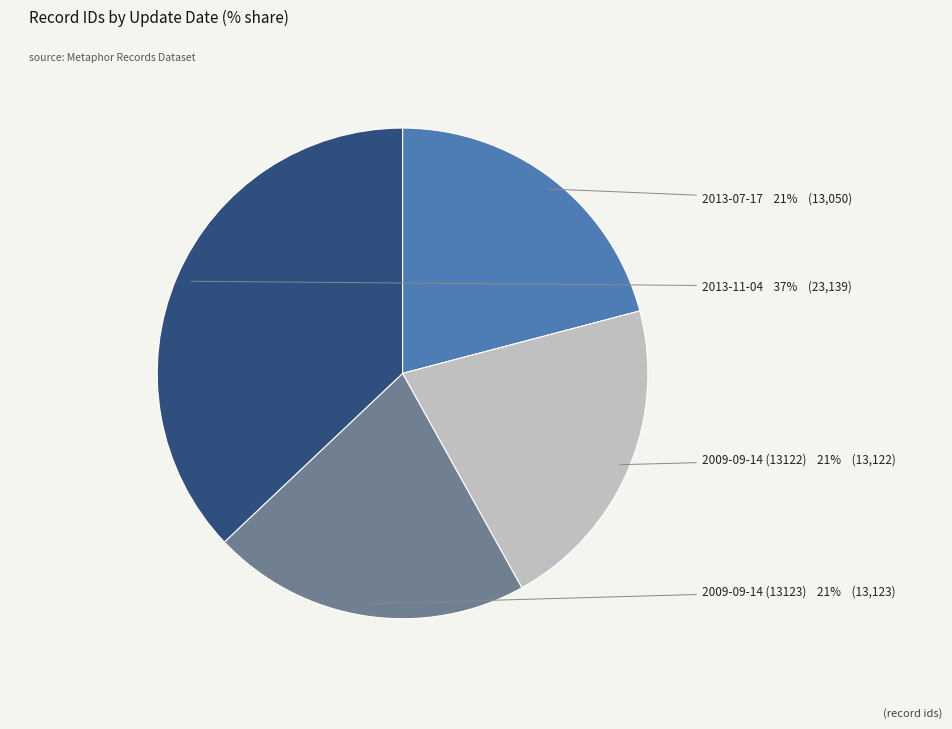

Count the number of slices in the pie.

4